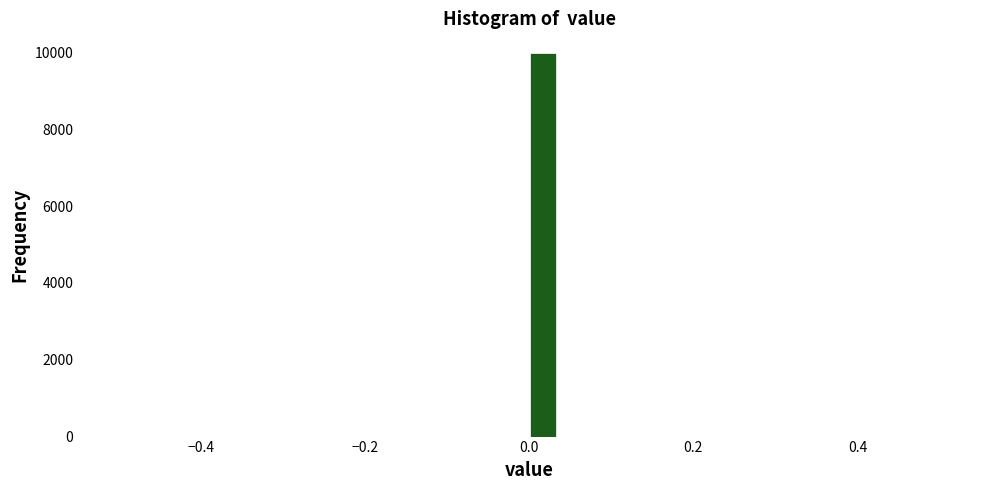

Read against the x-axis, roughly where is the centre of the tallest bar?

0.02